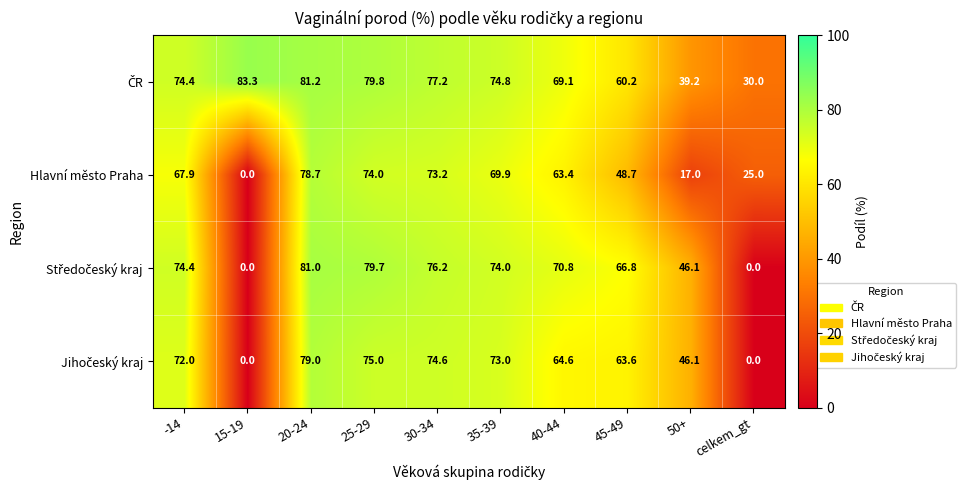

What is the spread (max minus min) of values at 30-34?

4.0